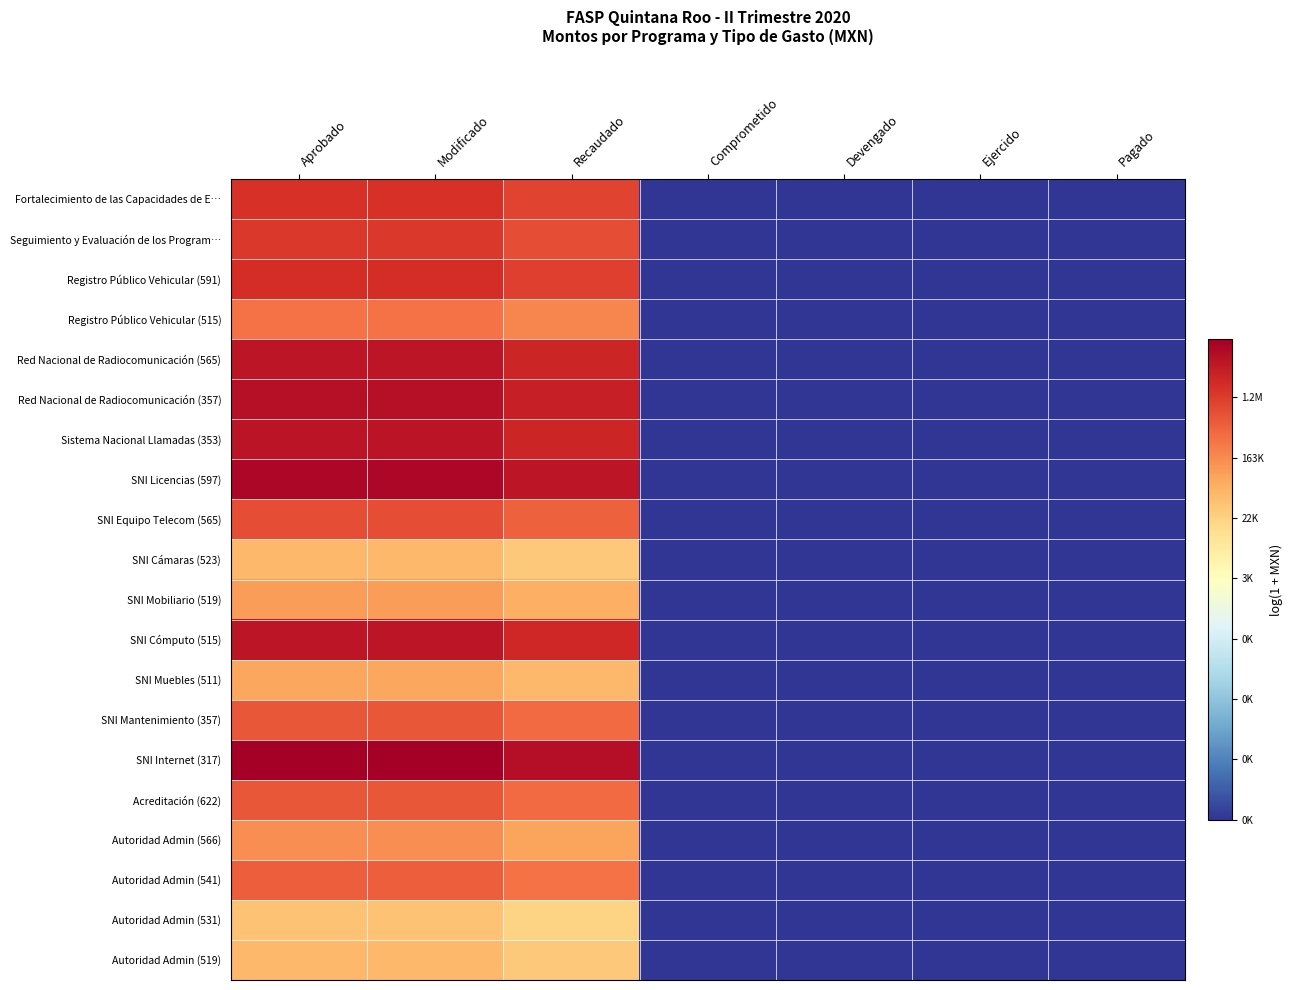

What is the maximum value shown in the chart?

15.9